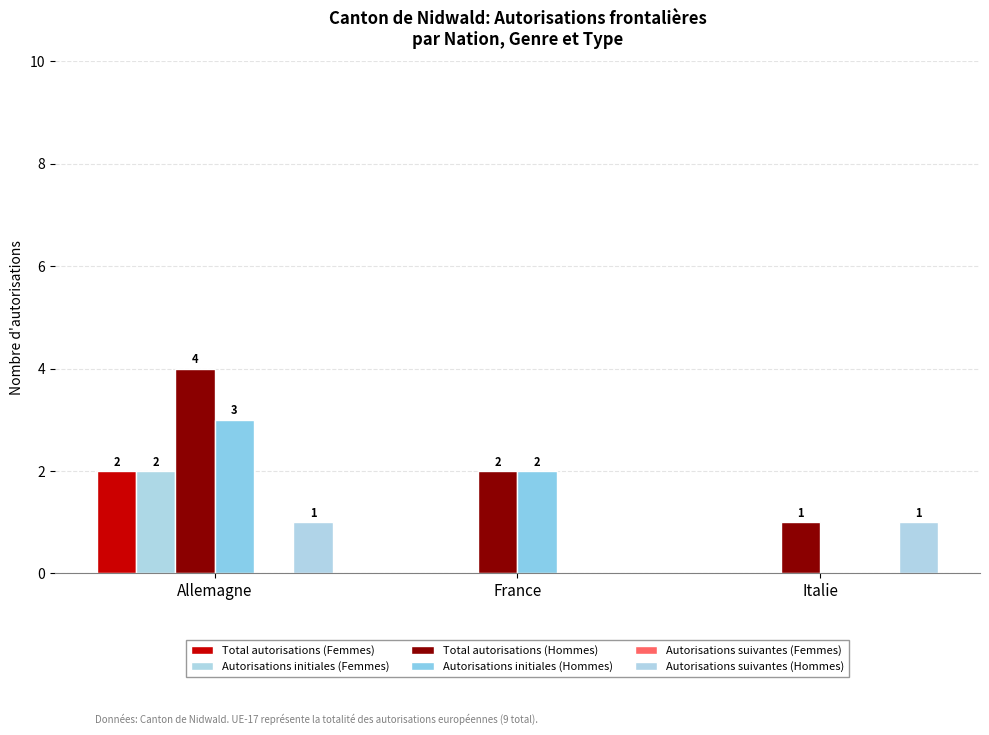

How many values in Total autorisations (Femmes) are above zero?

1